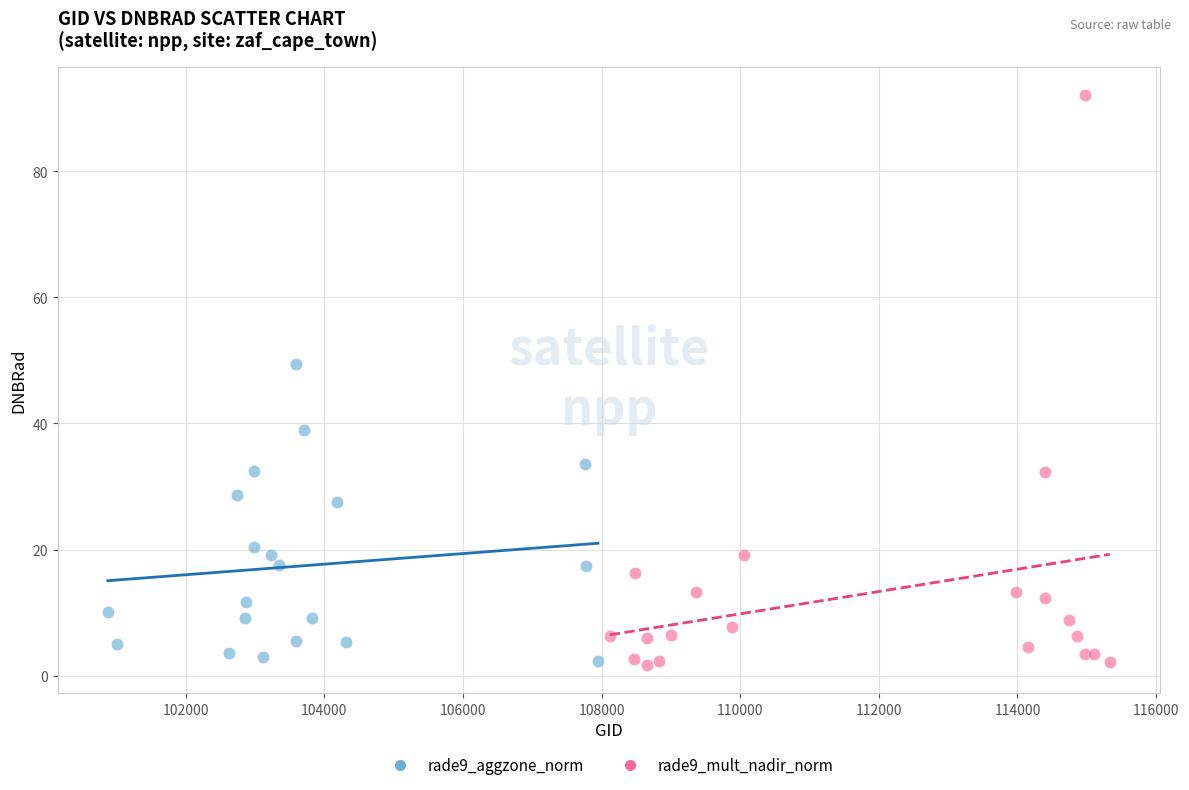

Which series has the largest Y range (max minus min)?

rade9_mult_nadir_norm